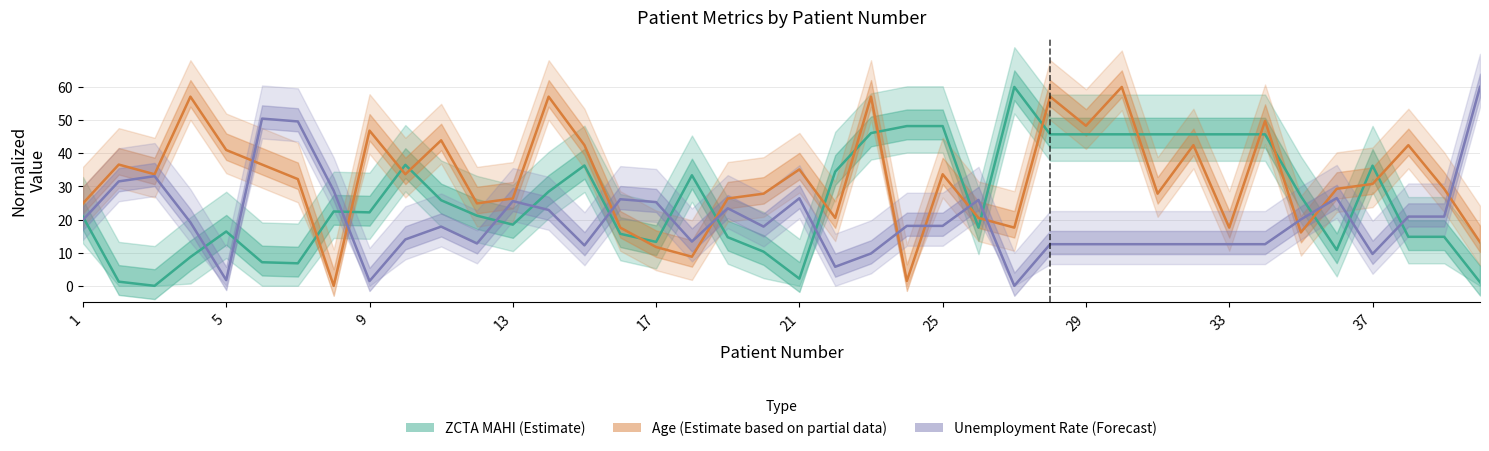

Which series has the largest total across all categories?

Age (Estimate, partial)